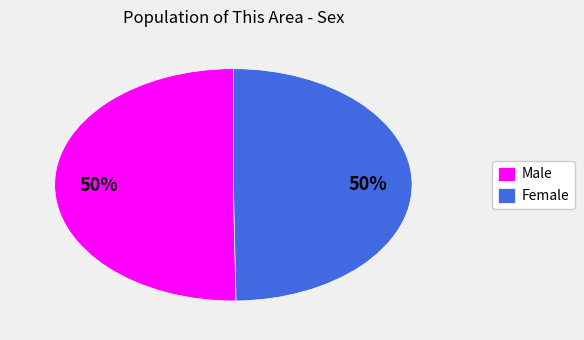

How many segments does this pie chart have?

2